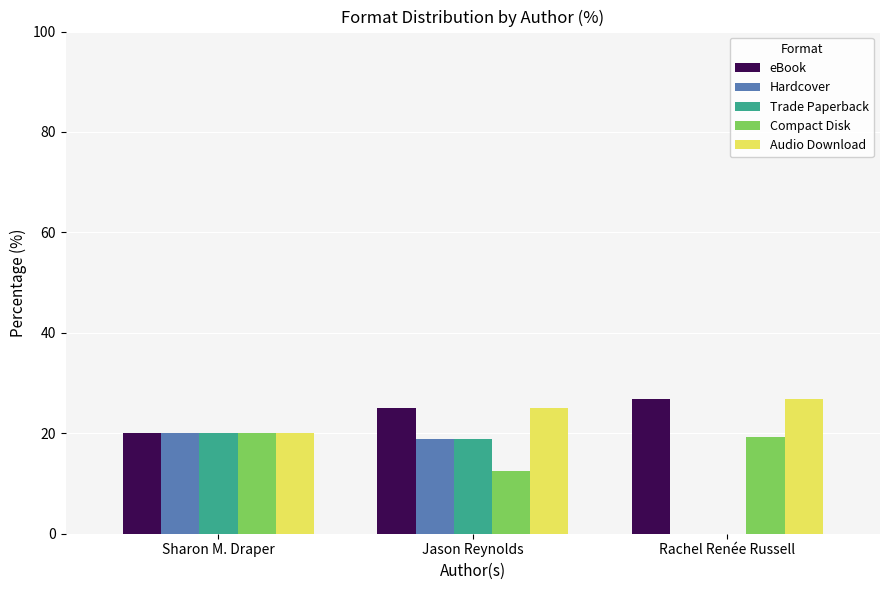

Where is Trade Paperback nearest to the value 10?

Jason Reynolds